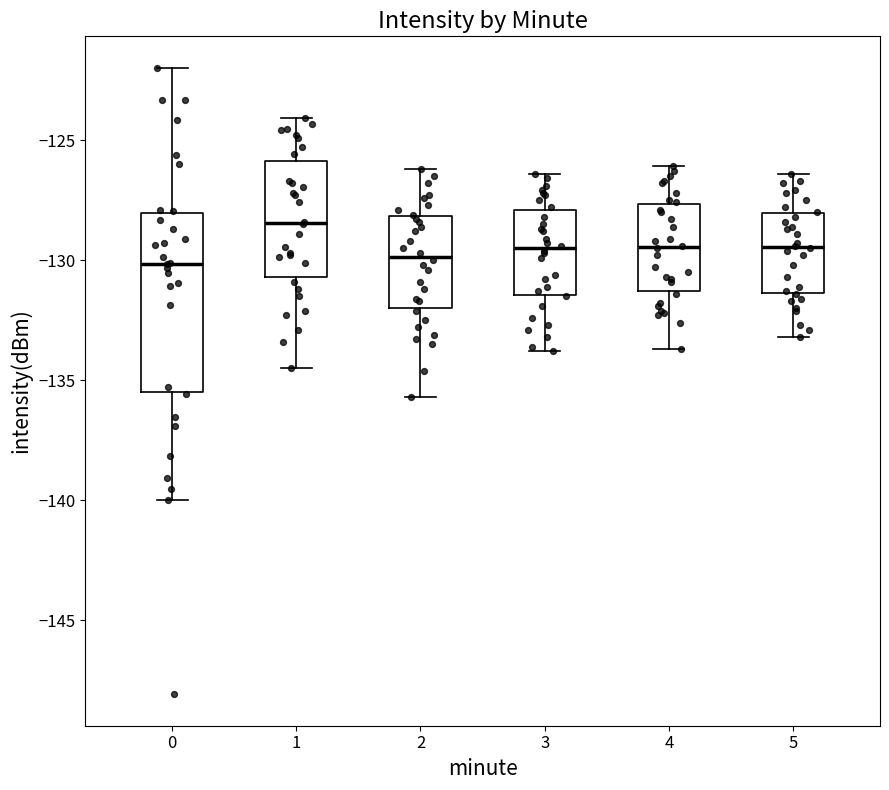

Where is the upper edge of the box at x = 4 on the y-axis? The values are not printed on the chart, so give them approximately, as read against the axis.

-127.5